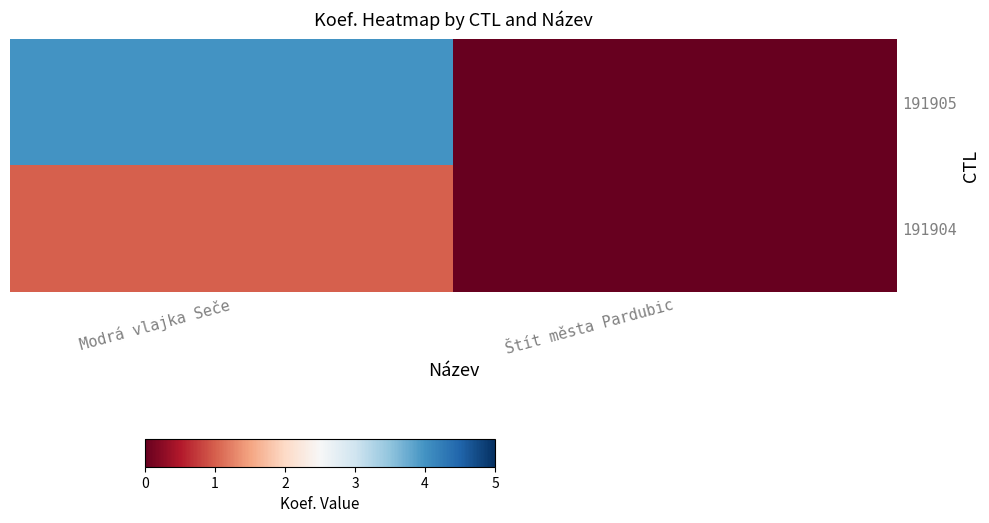

Rank the series by their maximum value, from highest to lowest.

191905, 191904